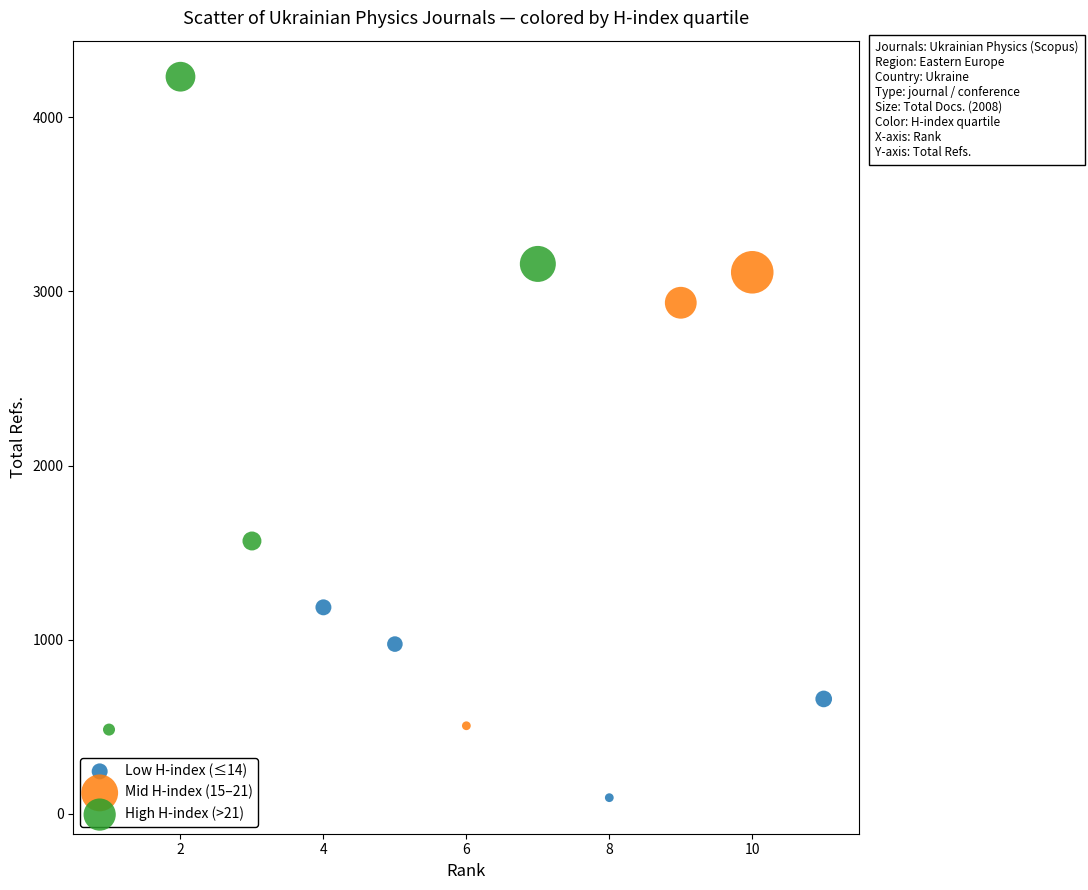

Which series reaches the minimum Y coordinate?

Low H-index (≤14)